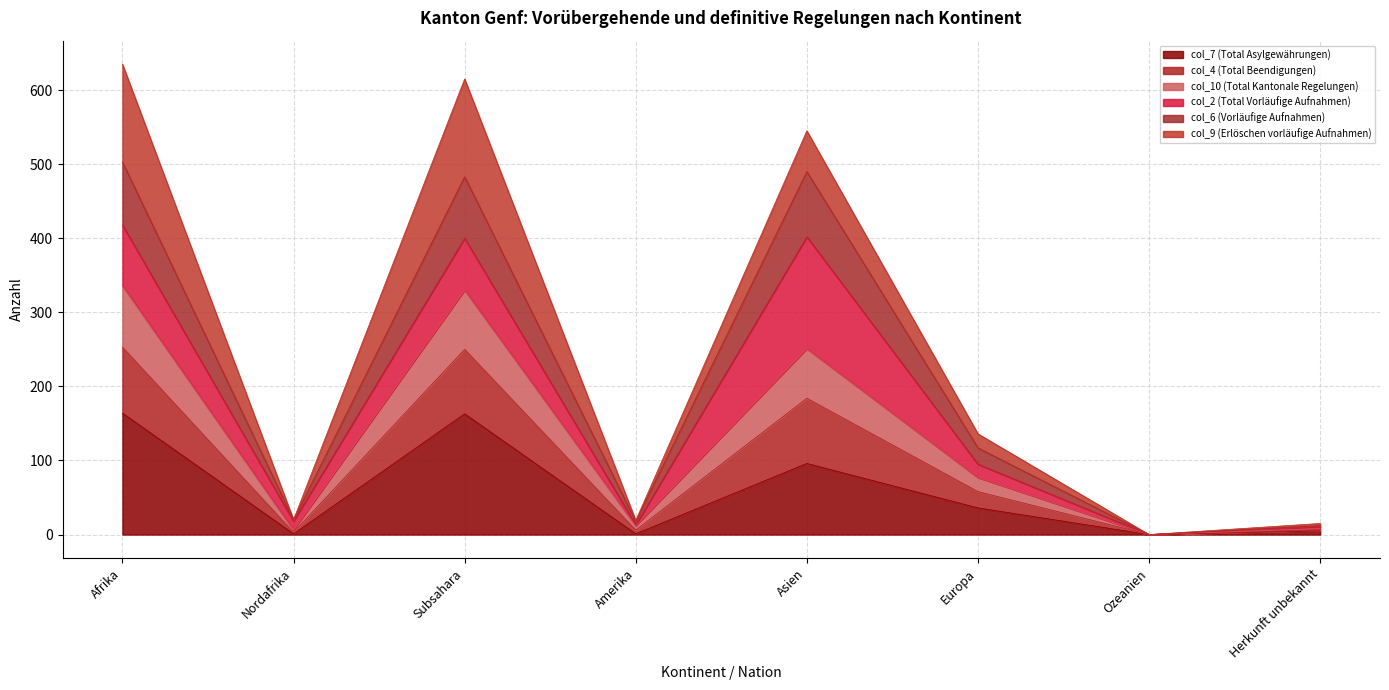

How many values in the col_7 (Total Asylgewährungen) series exceed 36?

3